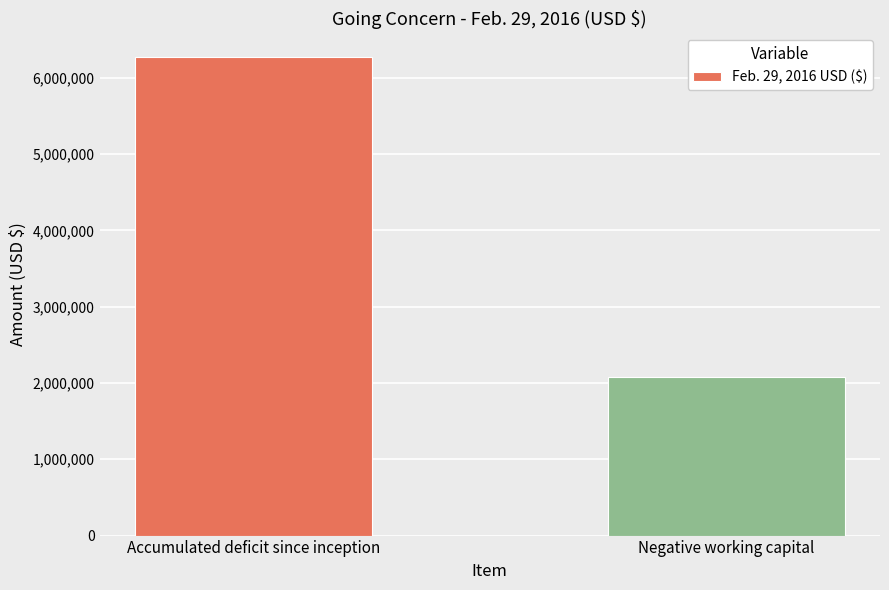

The chart shows a value of 6267498 at Accumulated deficit since inception. True or false?

True